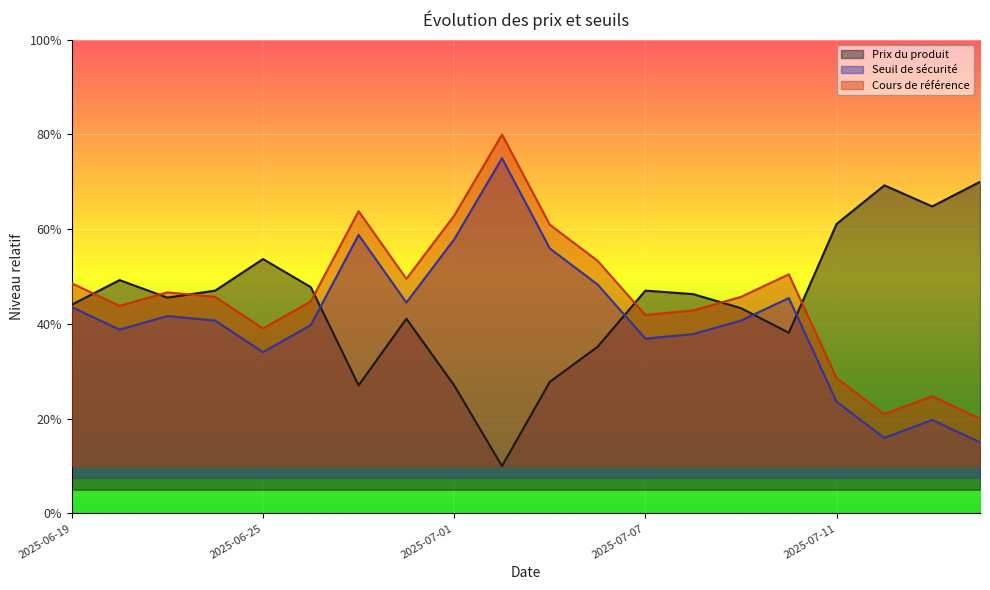

True or false: Cours de référence and Prix du produit intersect in this chart.

True